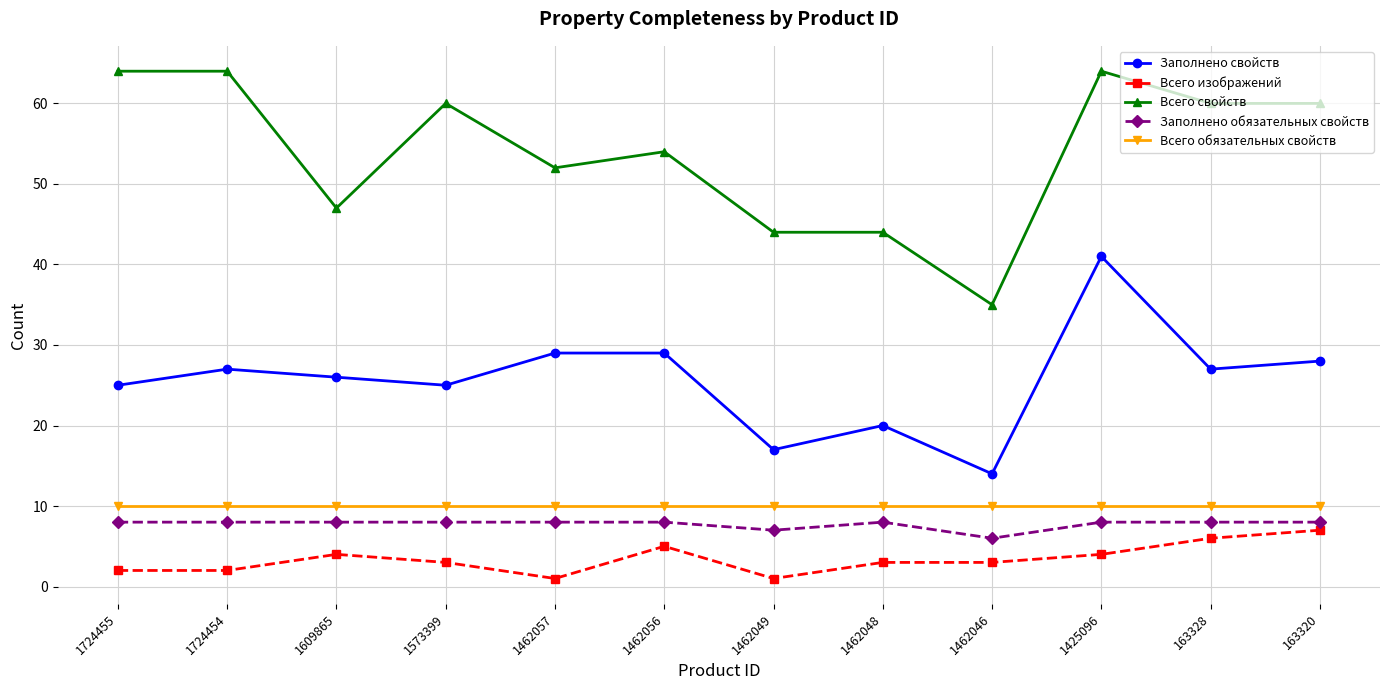

What is the value of the Заполнено свойств point at the 11th from the left?

27